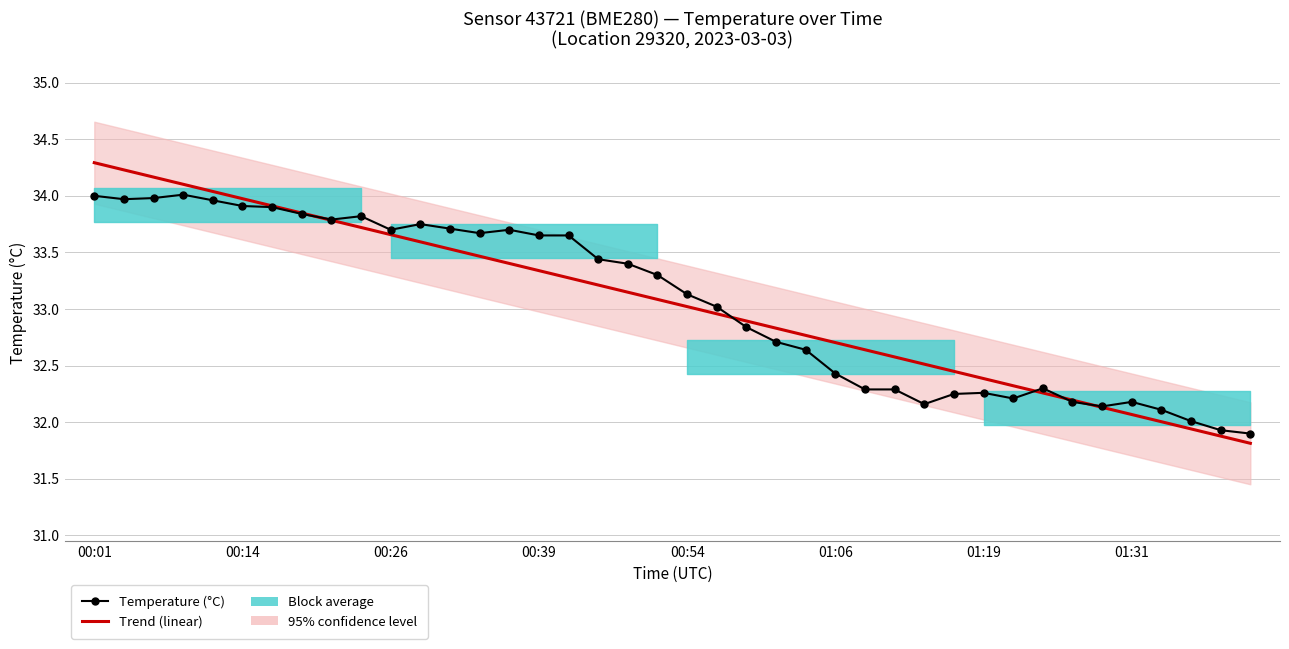

At how many categories does at least one series exceed 33?

22